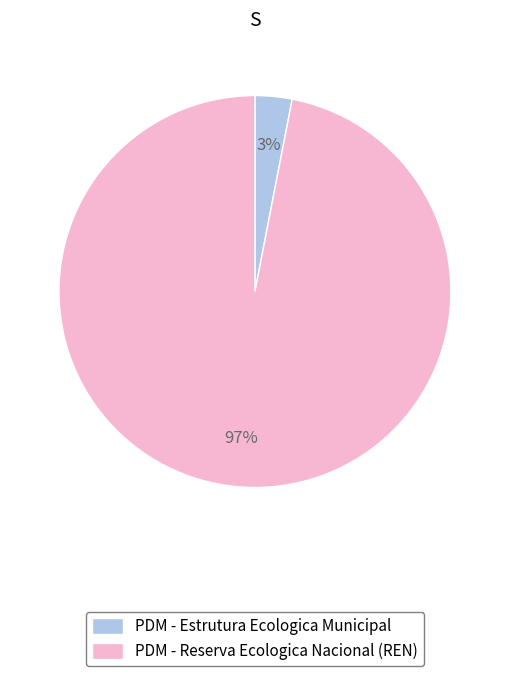

Combined, do PDM - Reserva Ecologica Nacional (REN) and PDM - Estrutura Ecologica Municipal account for over 50%?

Yes